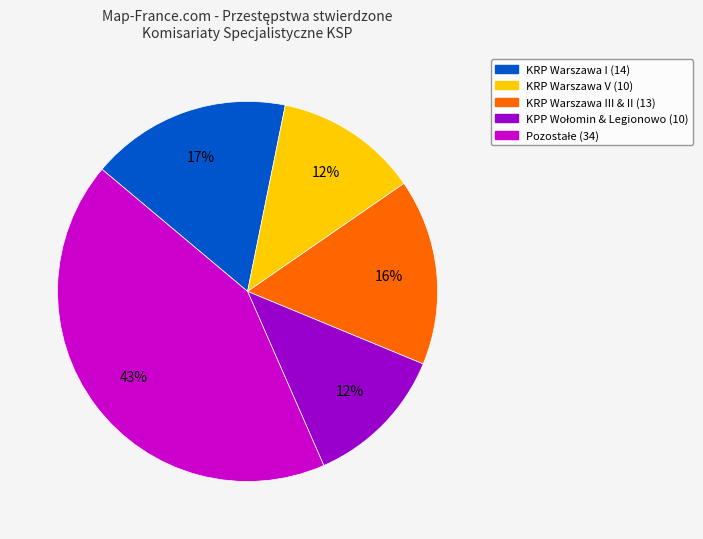

Does any single category account for the majority?

No